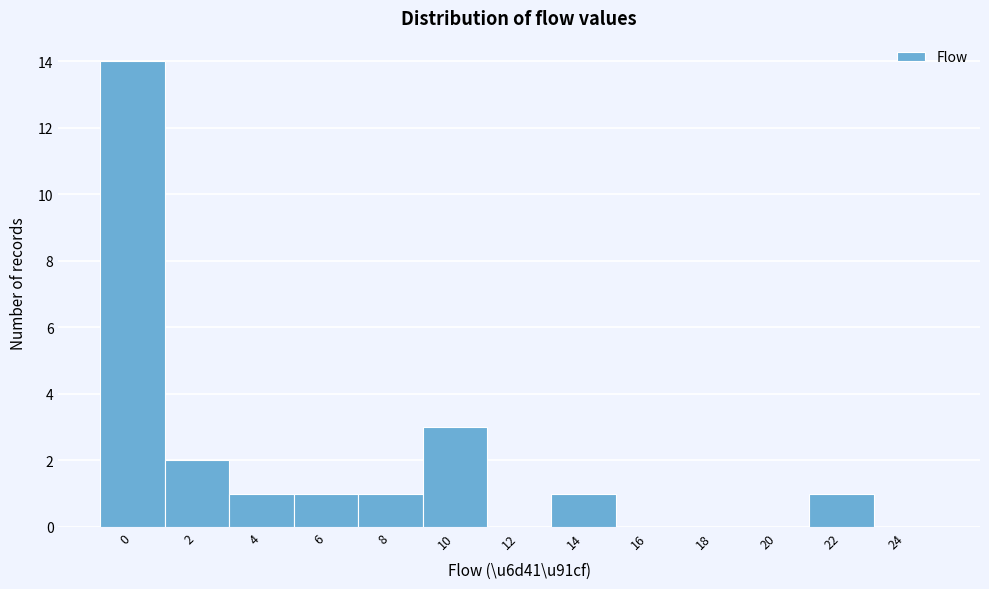

Reading left to right, transcribe all the data shown in this chart.

0=14	2=2	4=1	6=1	8=1	10=3	12=0	14=1	16=0	18=0	20=0	22=1	24=0